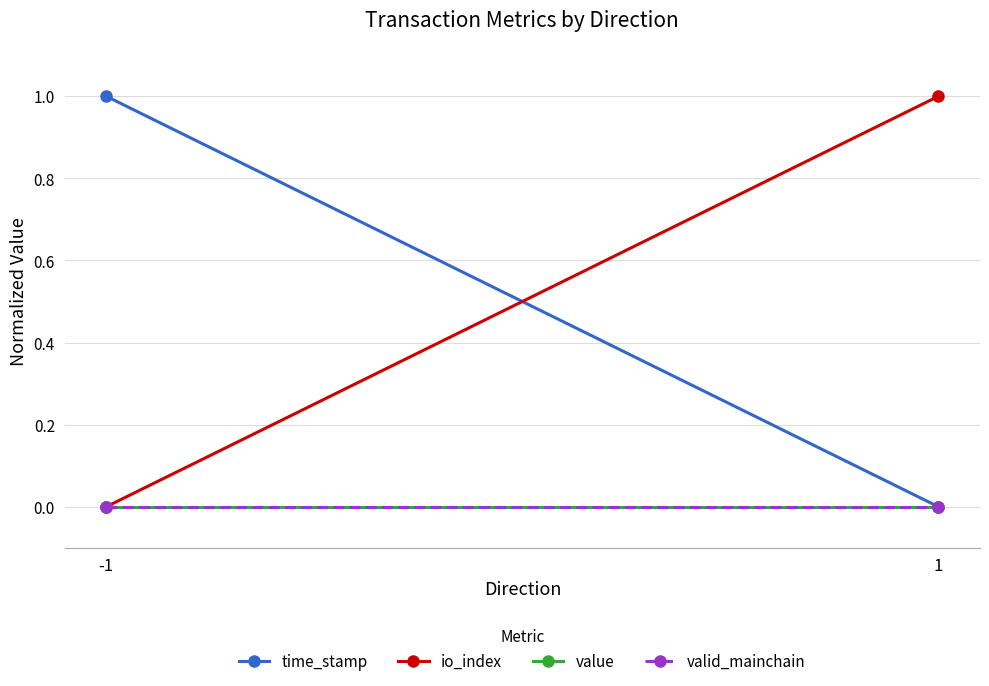

Reading left to right, transcribe all the data shown in this chart.

time_stamp: 1	0
io_index: 0	1
value: 0	0
valid_mainchain: 0	0